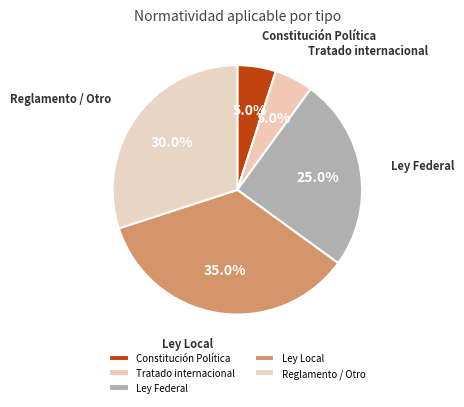

Is it true that Ley Federal is 25% of the pie?

True